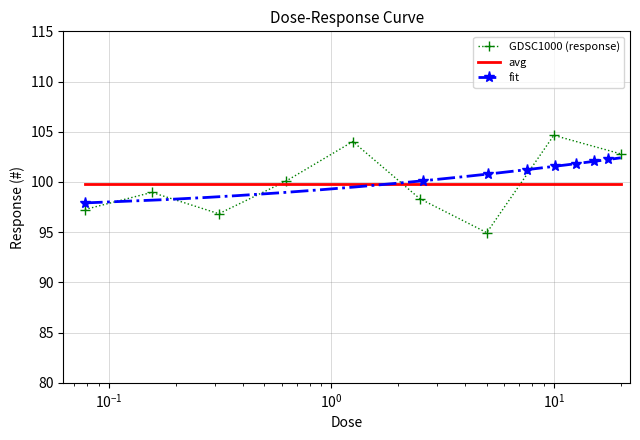

The chart shows a value of 104.0 at 1.25. True or false?

True